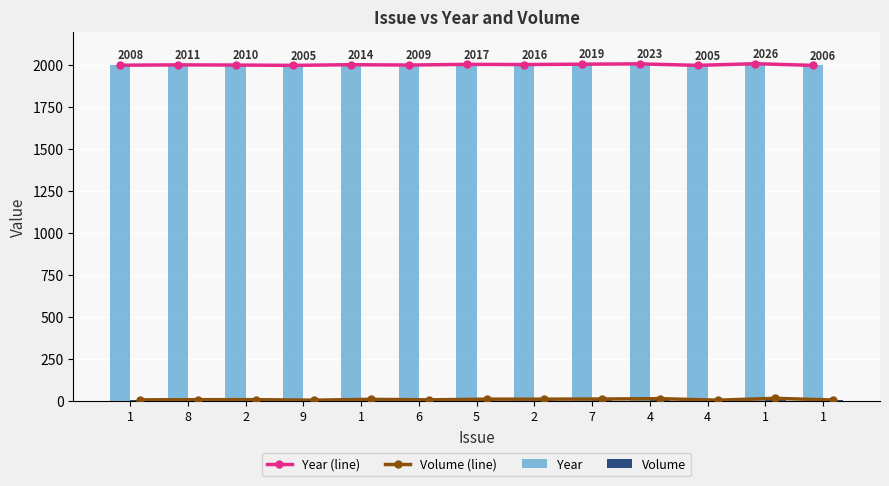

Which has a higher value, 9 or 2?

2